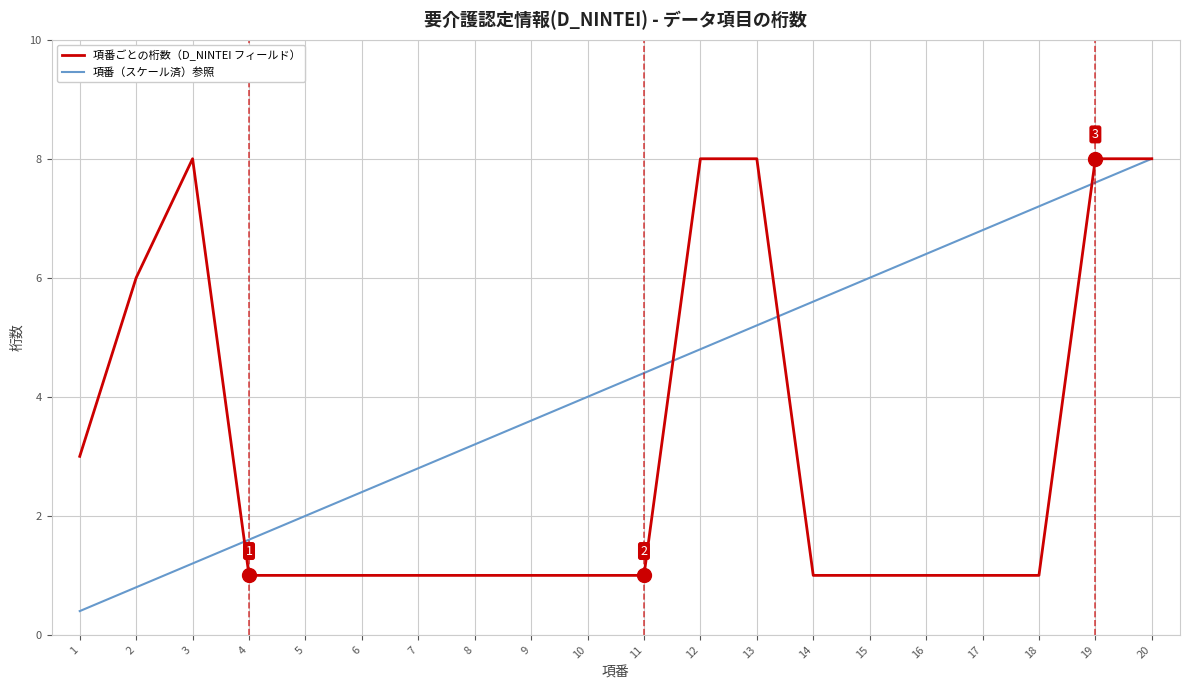

Does the chart have visible grid lines?

Yes